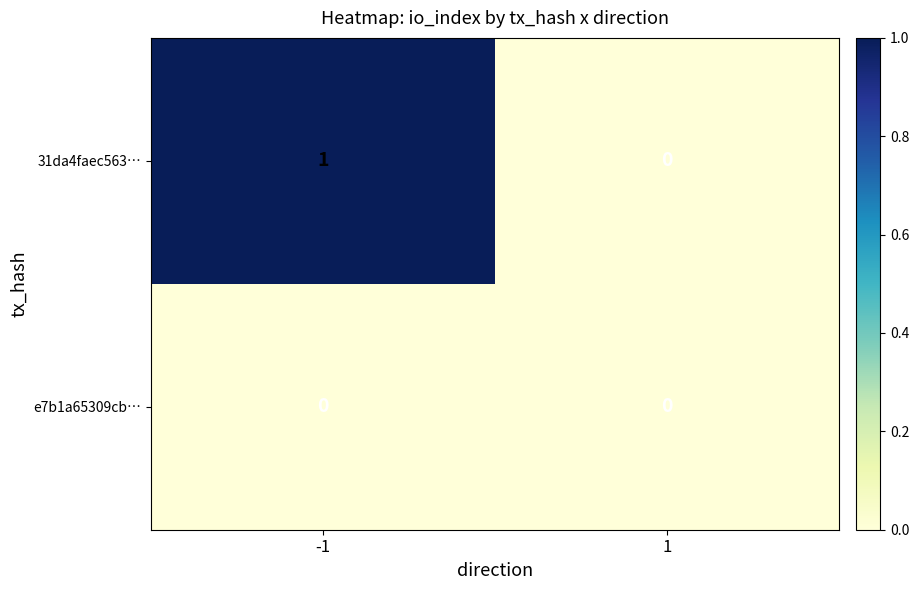

Which series has the largest total across all categories?

31da4faec563…